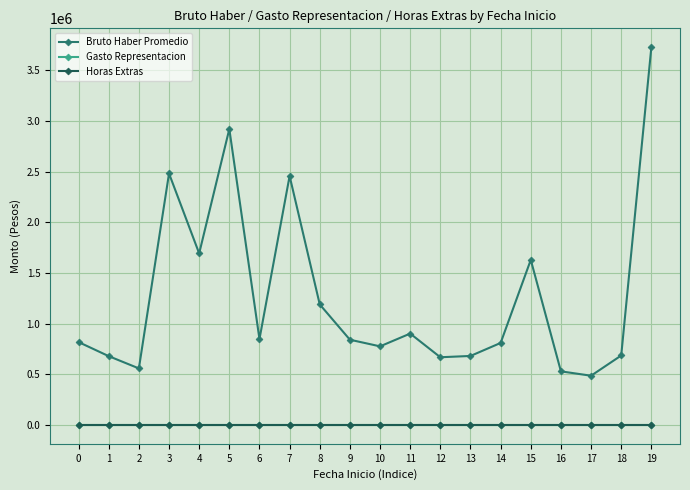

How many lines are shown in the chart?

3